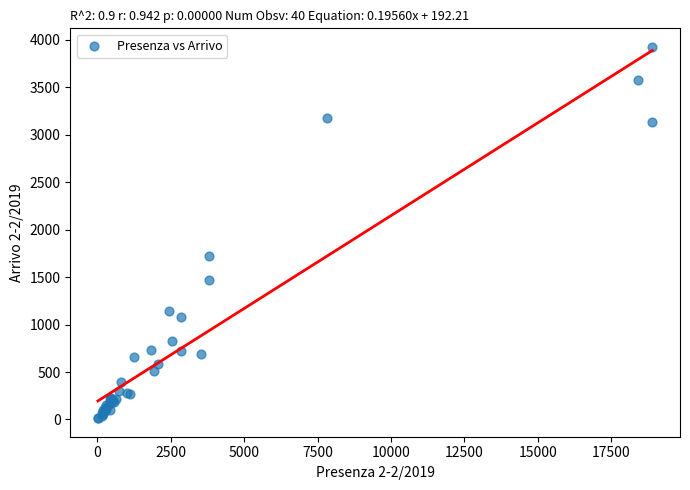

What Y value in the scatter plot is closest to 1970?

1724